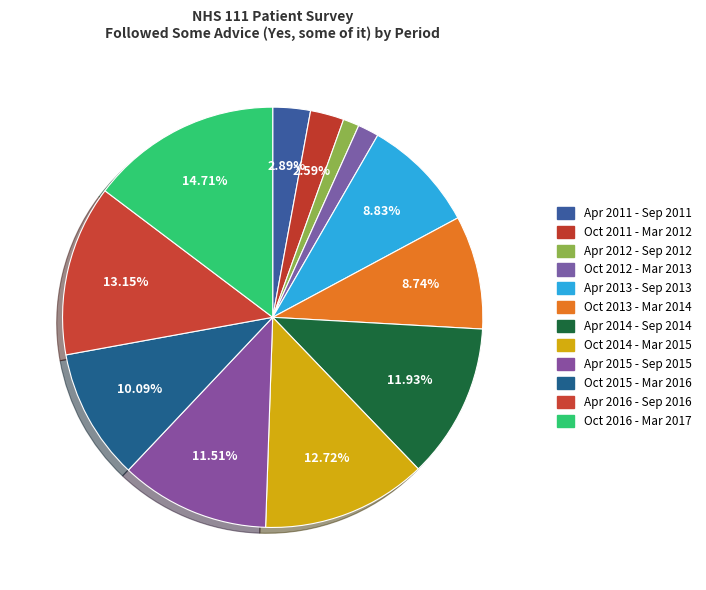

Which category has the smallest portion of the pie?

Apr 2012 - Sep 2012